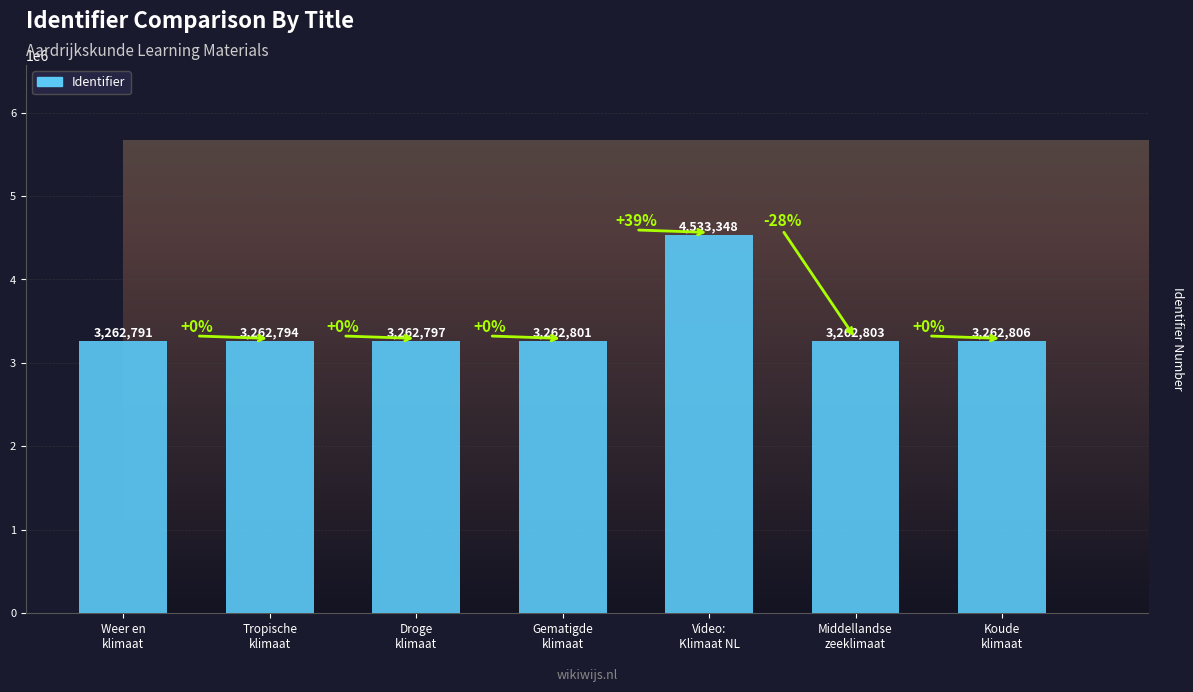

What is the value of the 4th bar from the left?

3262801